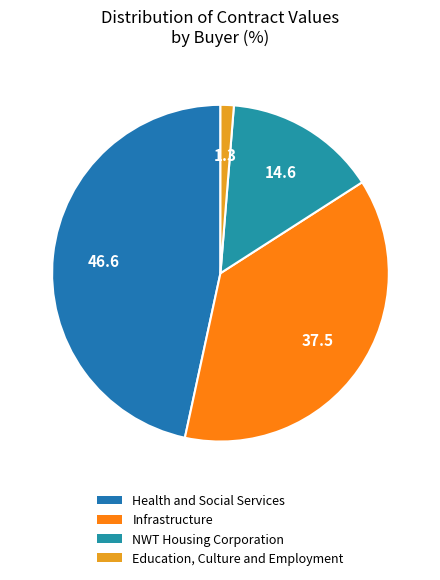

How many segments does this pie chart have?

4